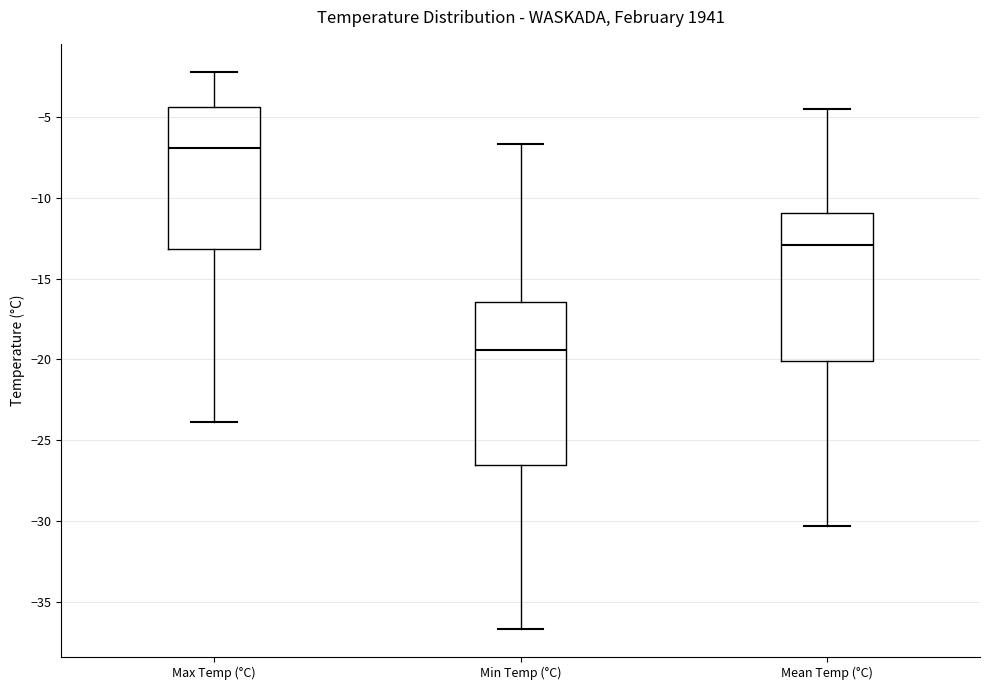

Reading left to right, transcribe this box plot: for each box, give where its median line is, the range the box spans, and where its two whiskers end, as read against the y-axis. The values are not printed on the chart, so give them approximately, as read against the axis.

Max Temp (°C): median -7.0, box -13.0 to -4.5, whiskers -24.0 to -2.0
Min Temp (°C): median -19.5, box -26.5 to -16.5, whiskers -36.5 to -6.5
Mean Temp (°C): median -13.0, box -20.0 to -11.0, whiskers -30.5 to -4.5